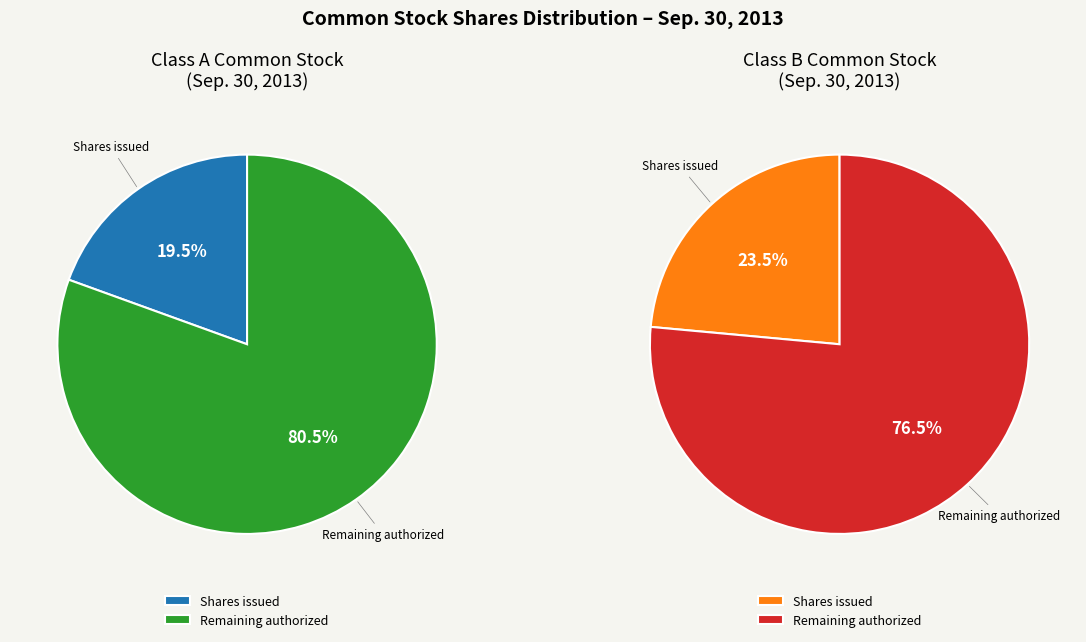

Does Class B common stock shares authorized account for over 50% of the chart?

No